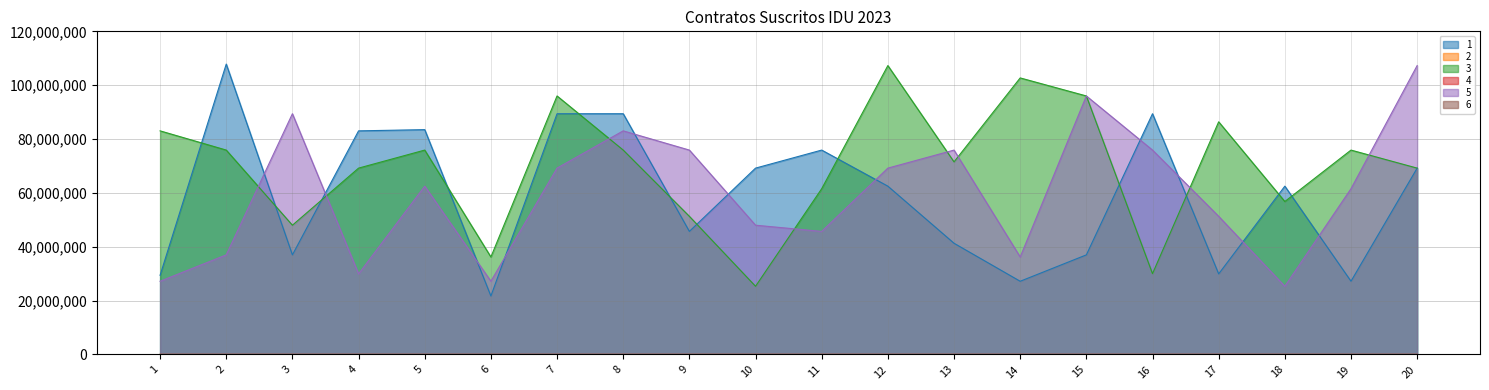

What is the maximum value shown in the chart?

107835000